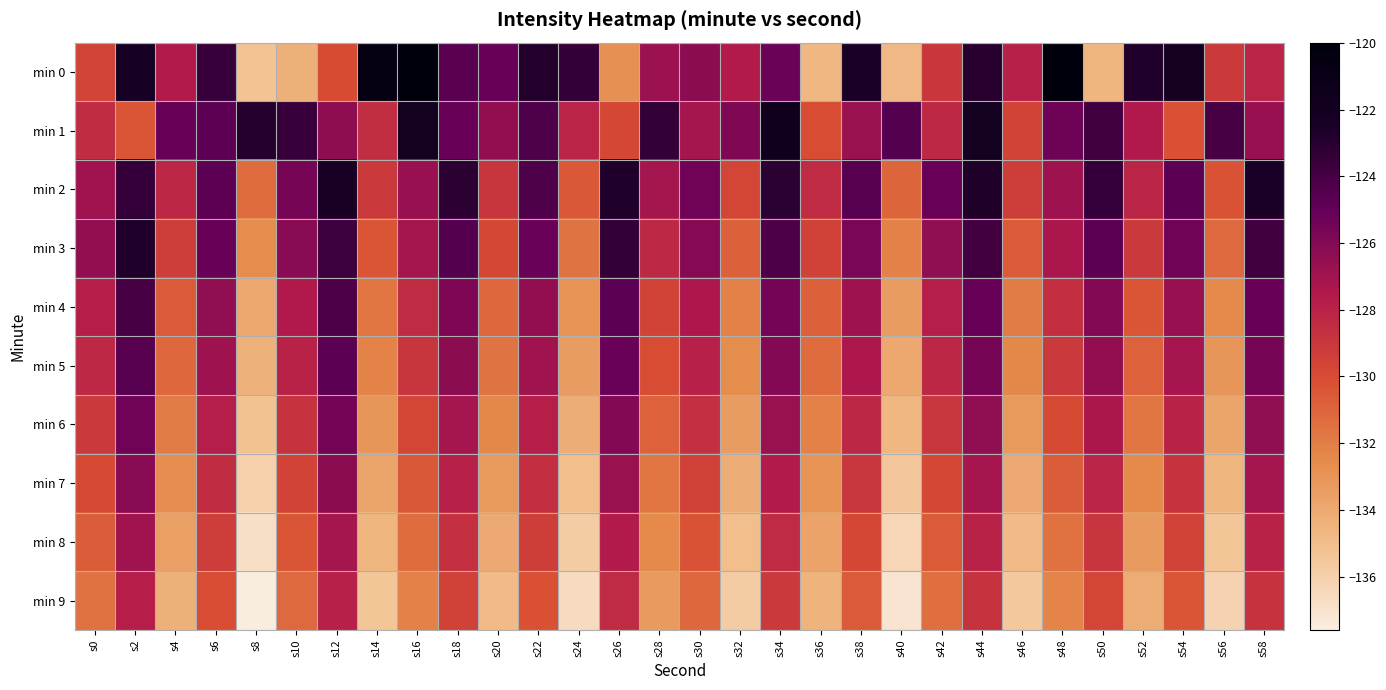

At how many categories does at least one series exceed -127?

28